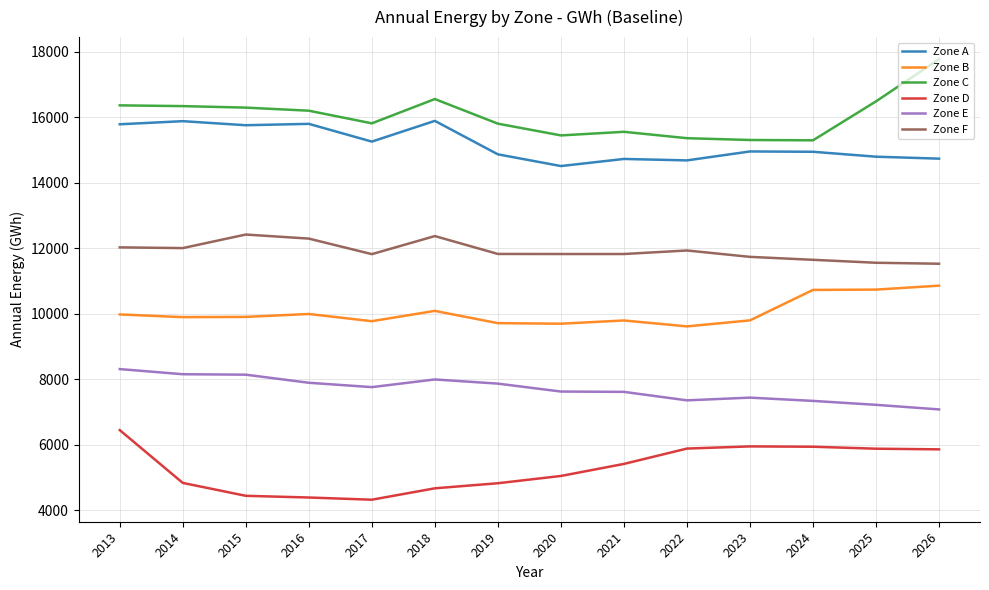

What is the smallest value displayed?

4322